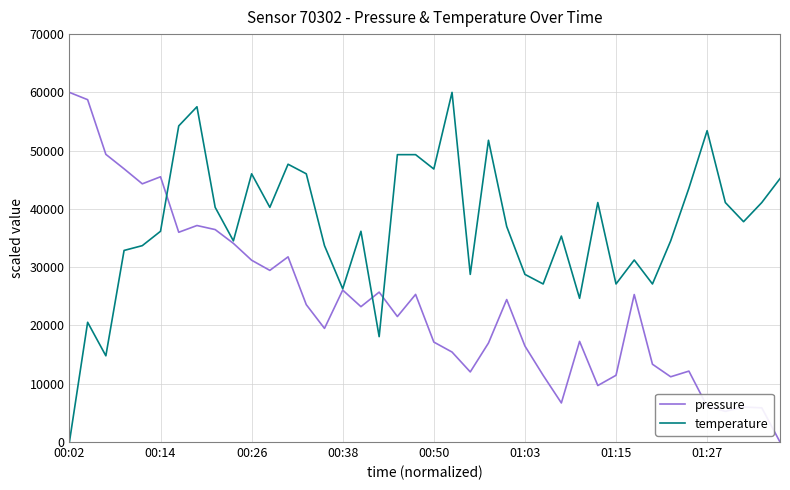

What is the greatest value displayed?

60000.0